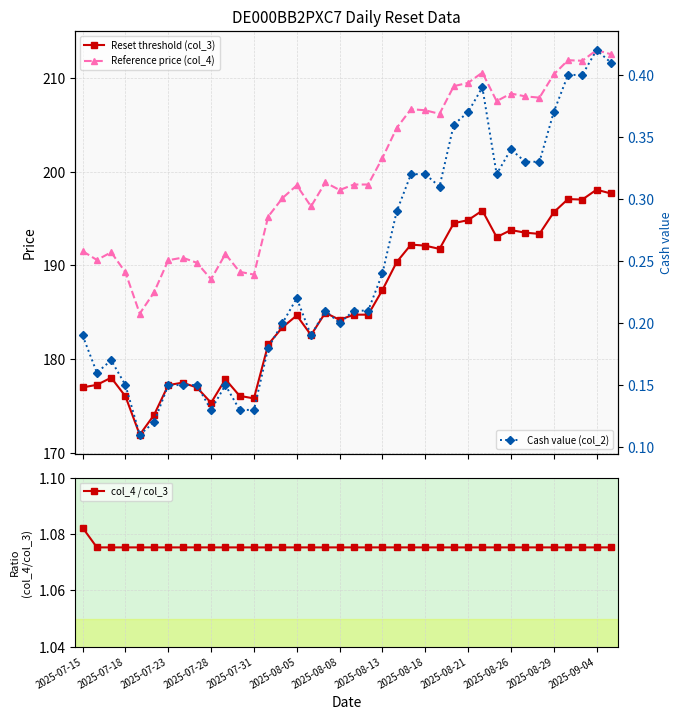

How many lines are shown in the chart?

4